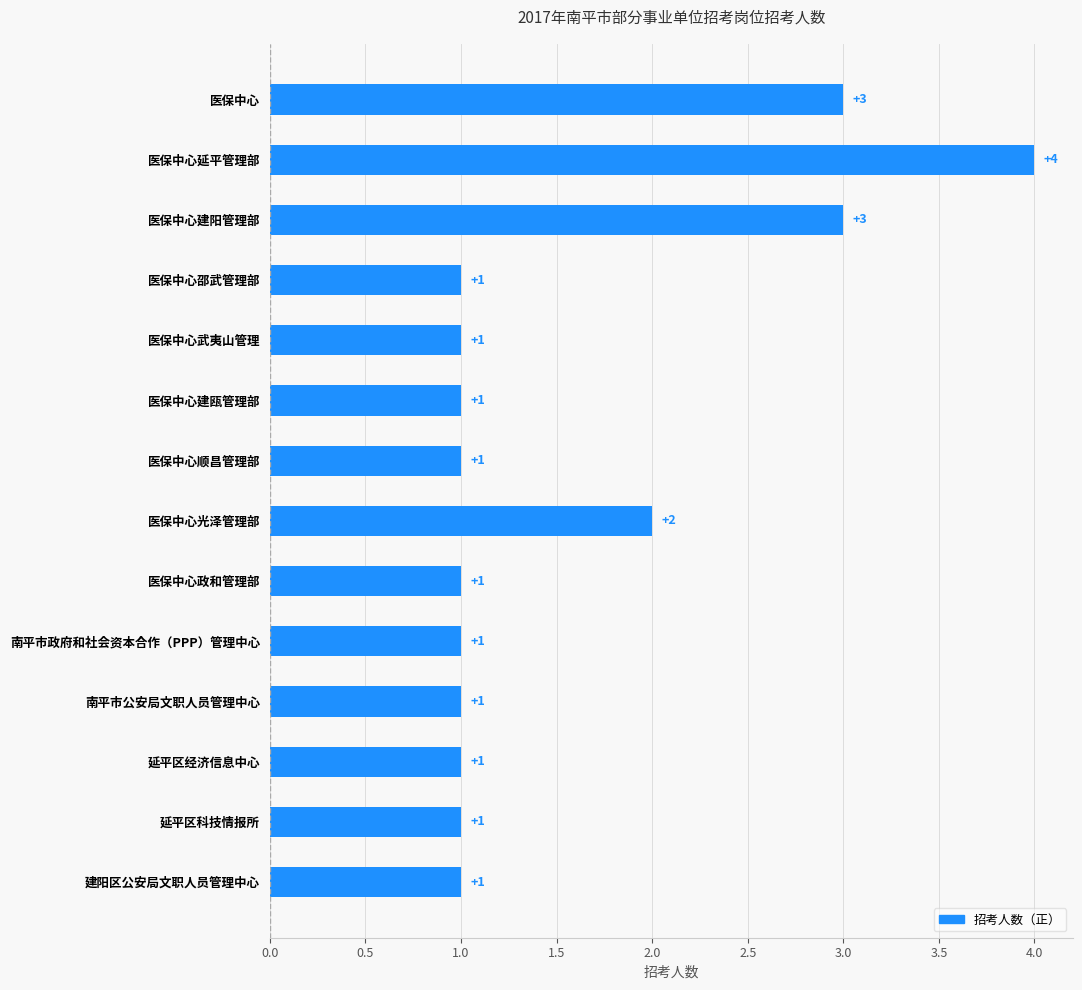

What is the ratio of the value at 延平区经济信息中心 to the value at 延平区科技情报所?

1.0